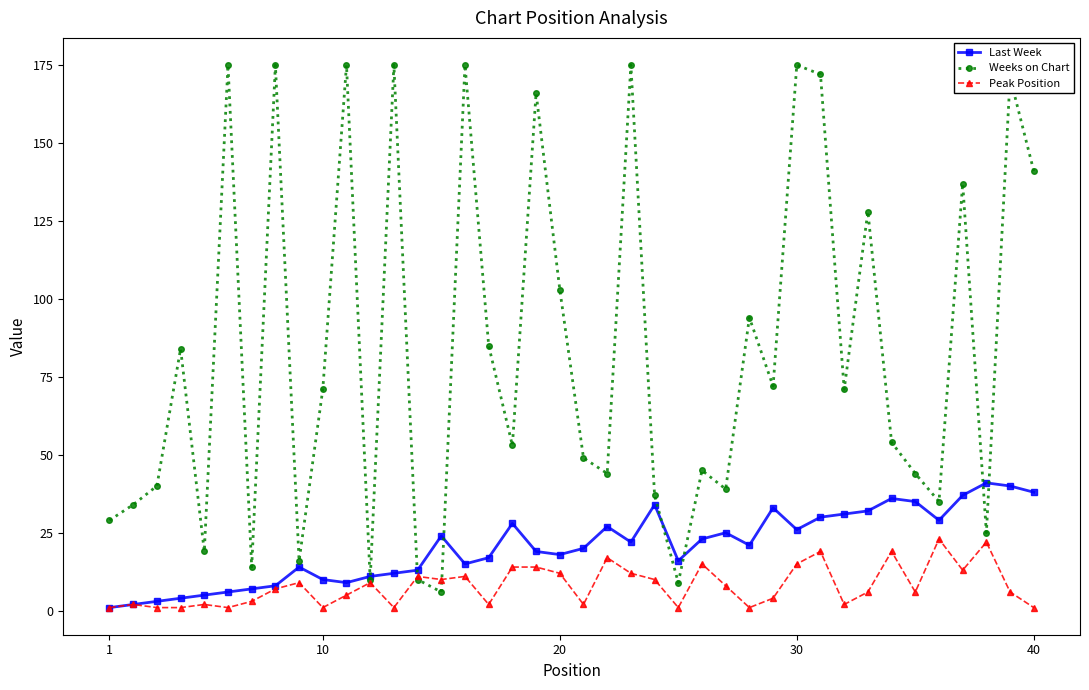

List the series in order of their overall mean, lowest first.

Peak Position, Last Week, Weeks on Chart